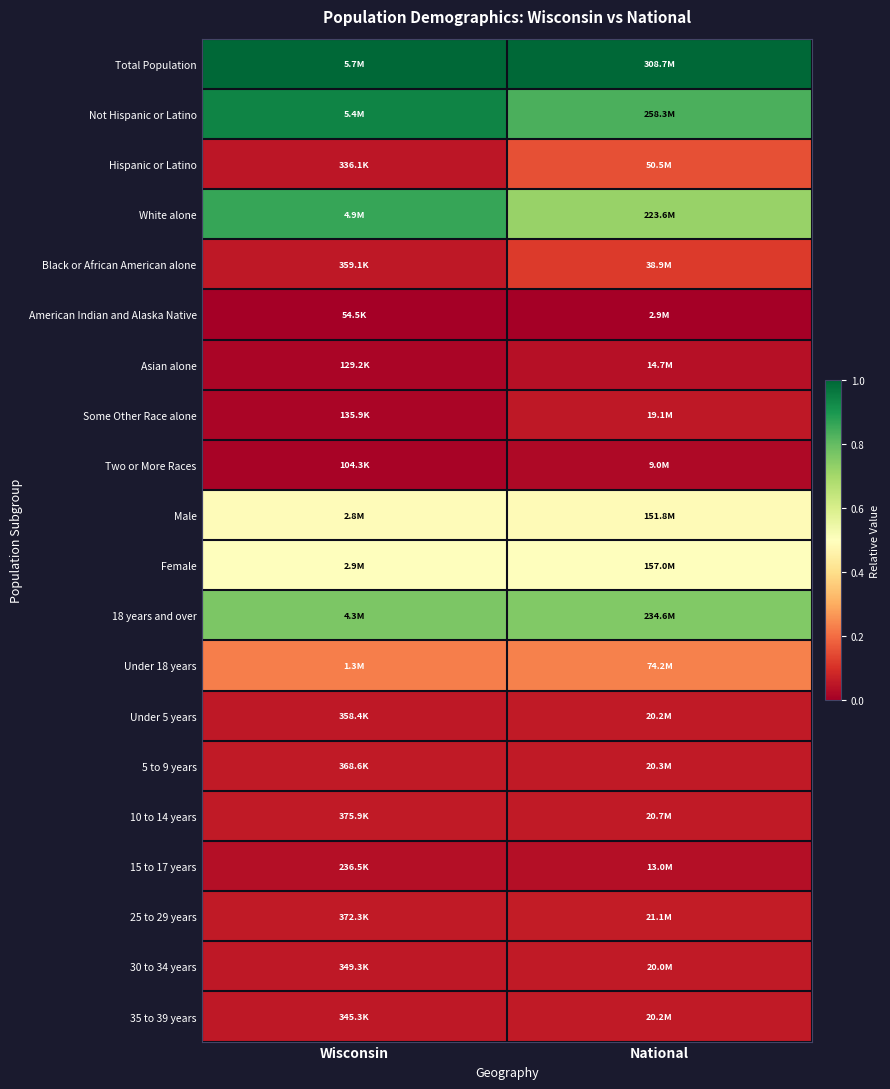

Rank the series by their maximum value, from lowest to highest.

American Indian and Alaska Native, Two or More Races, 15 to 17 years, Asian alone, Some Other Race alone, 30 to 34 years, 35 to 39 years, Under 5 years, 5 to 9 years, 10 to 14 years, 25 to 29 years, Black or African American alone, Hispanic or Latino, Under 18 years, Male, Female, 18 years and over, White alone, Not Hispanic or Latino, Total Population